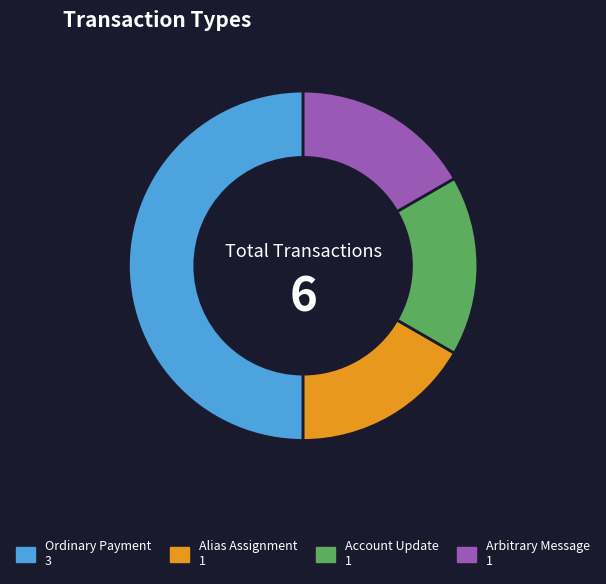

Combined, do Arbitrary Message and Account Update account for over 50%?

No